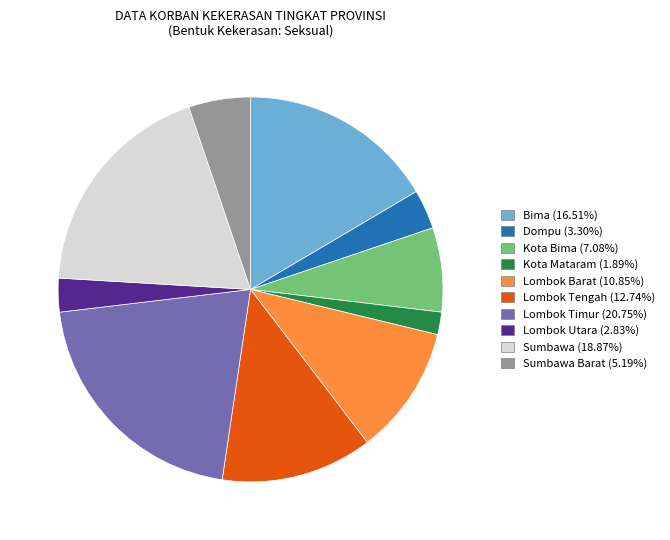

Is there a majority slice in this chart?

No